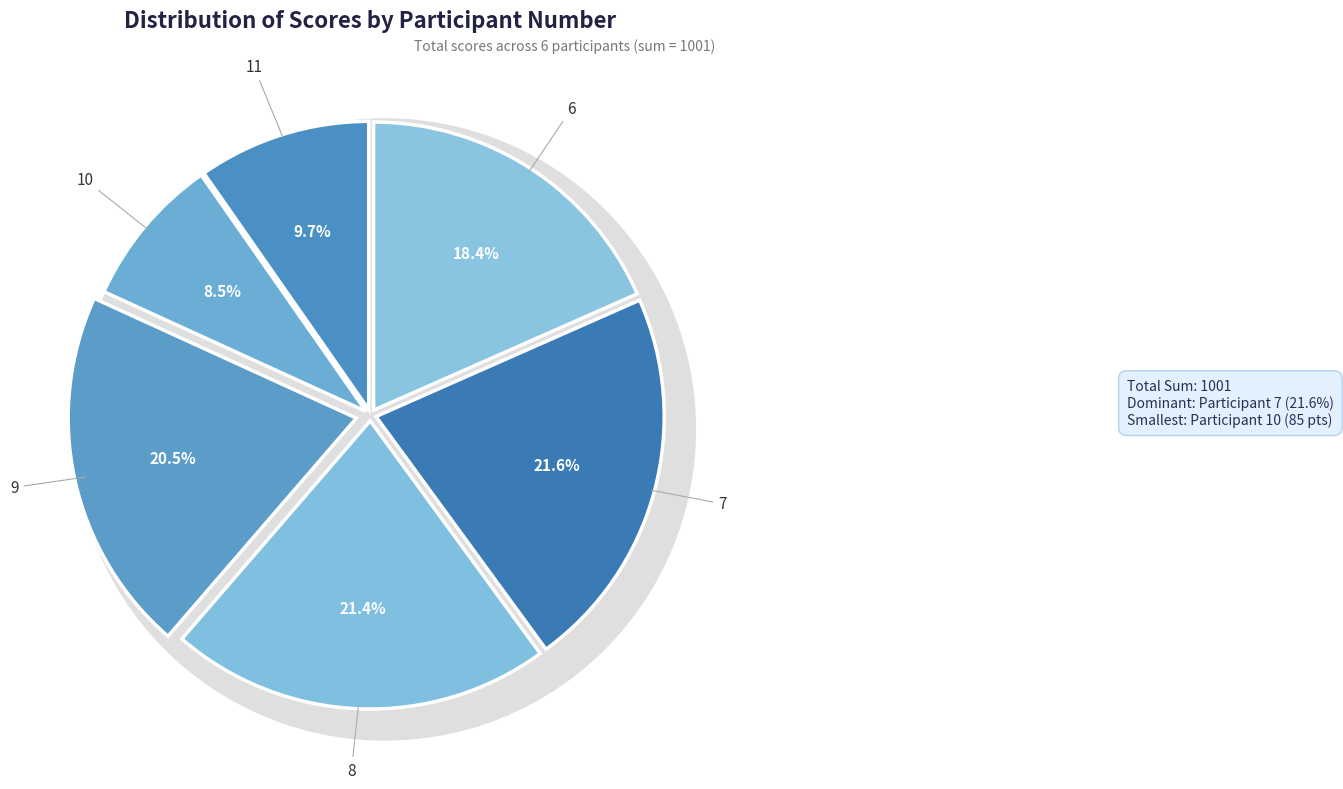

Combined, do 11 and 7 account for over 50%?

No